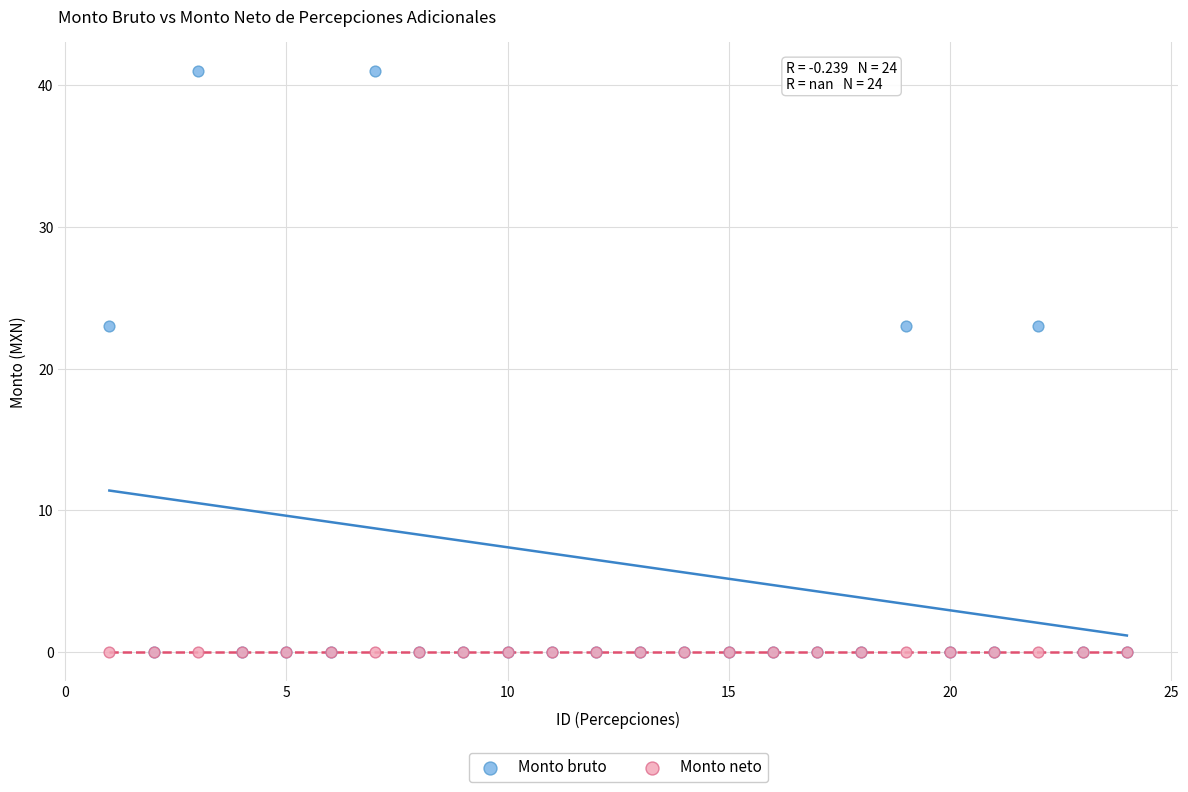

What are all the series names shown in the legend?

Monto bruto, Monto neto